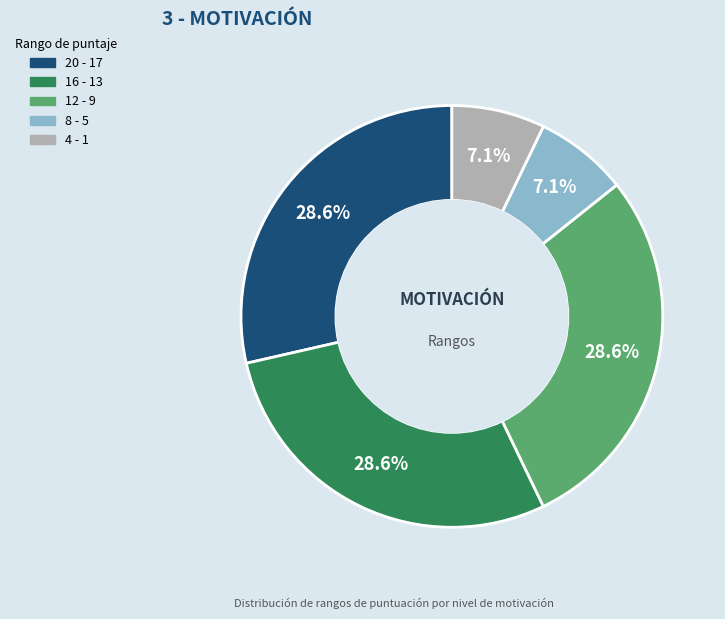

How many slices are in this pie chart?

5